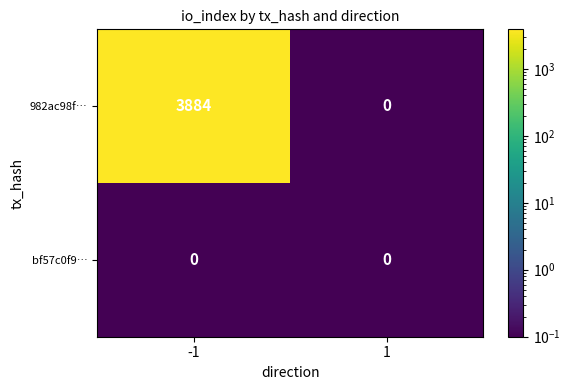

What is the greatest value displayed?

3884